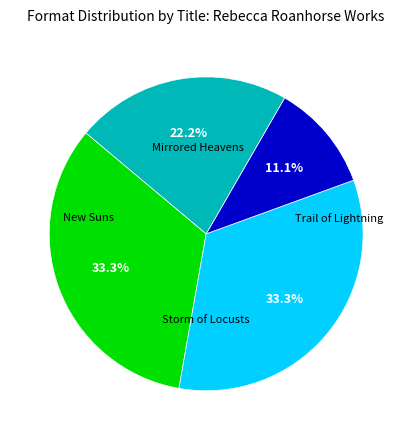

Does any single category account for the majority?

No